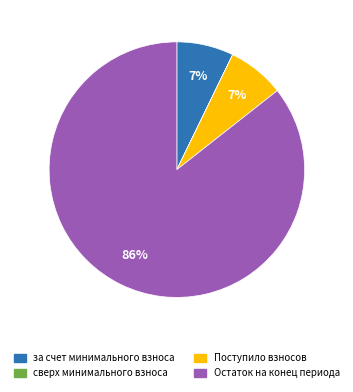

To the nearest percent, what is the difference between the largest and smallest slice percentages?

86%